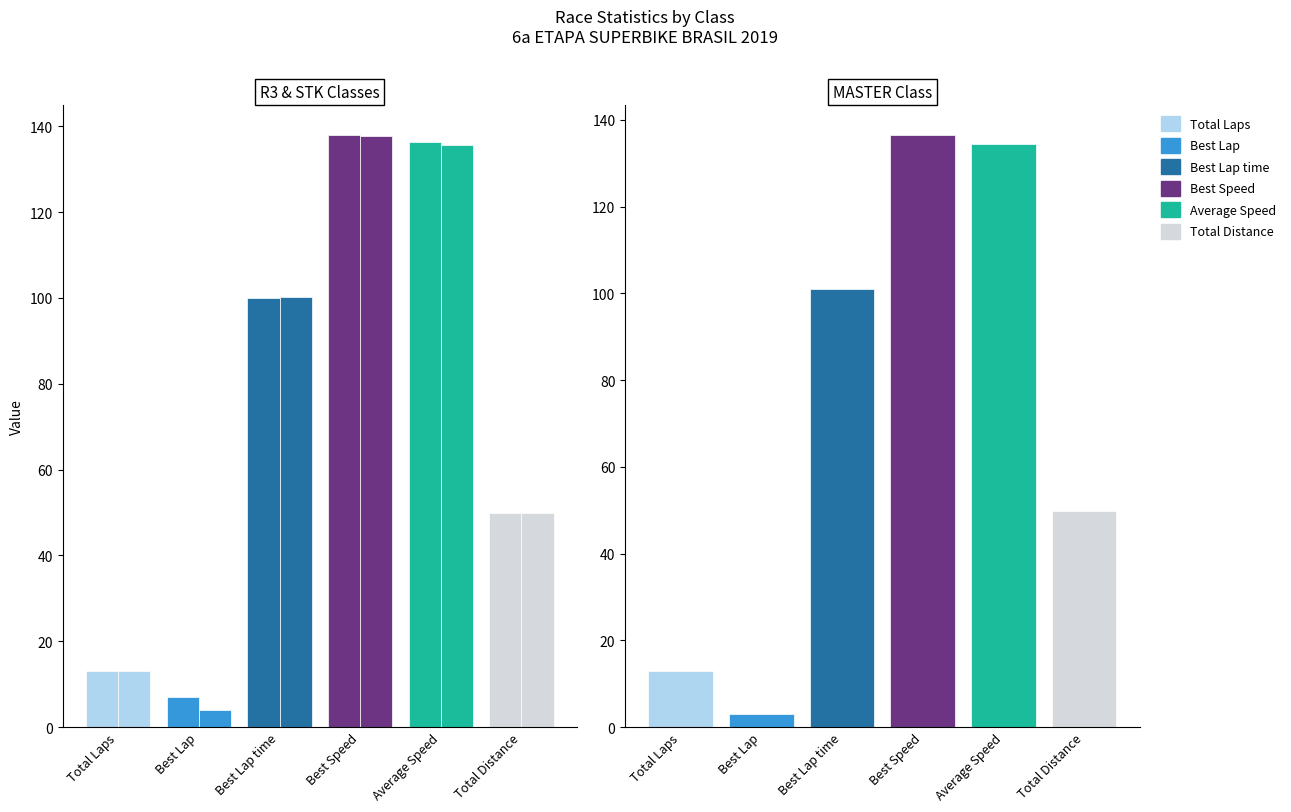

Which series has the largest total across all categories?

R3